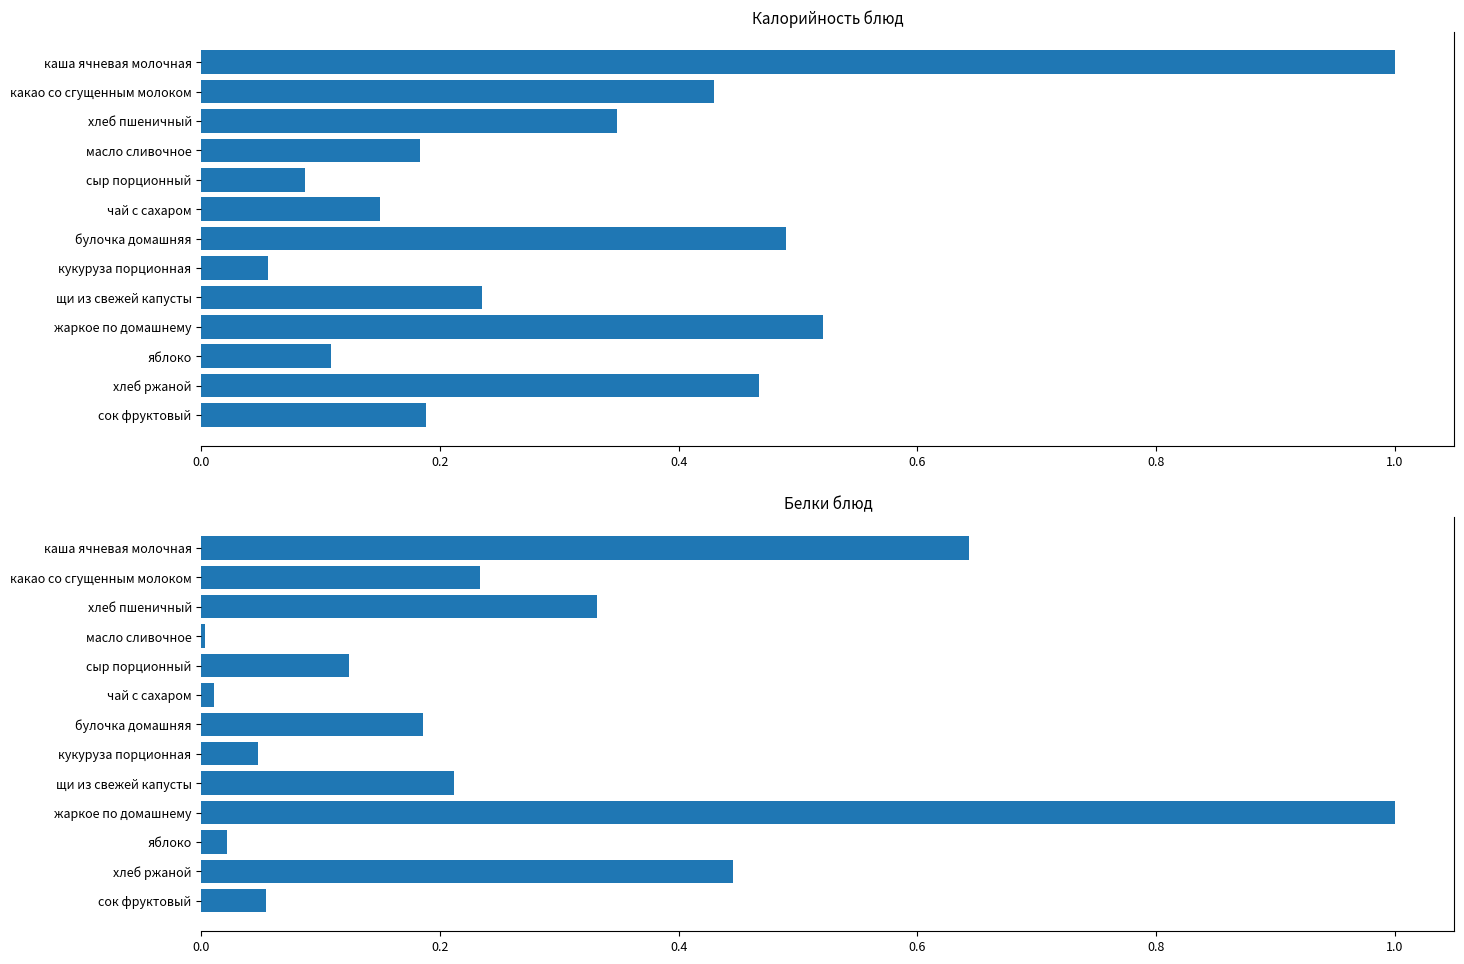

What is the sum of all Белки values?

3.3